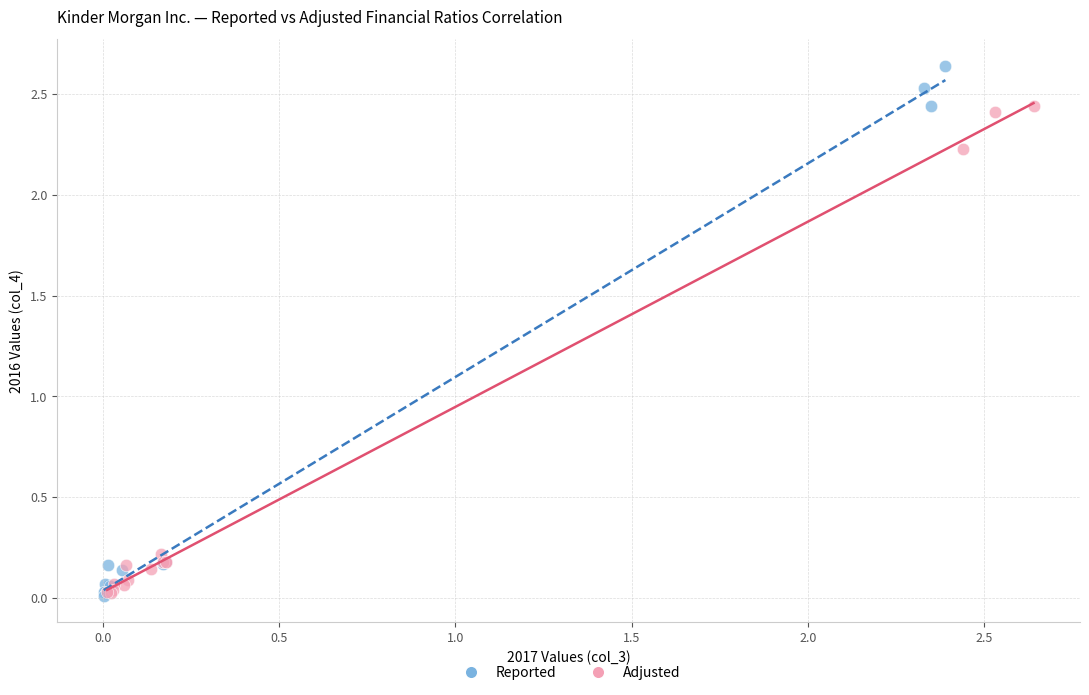

Which series reaches the maximum Y coordinate?

Reported